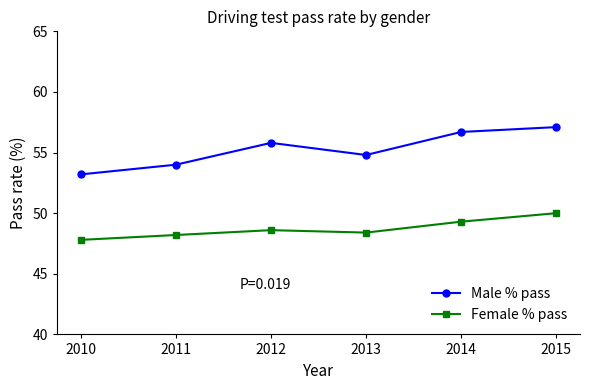

Reading right to left, list all the values displayed in this chart.

Male % pass: 2015=57.1	2014=56.7	2013=54.8	2012=55.8	2011=54.0	2010=53.2
Female % pass: 2015=50.0	2014=49.3	2013=48.4	2012=48.6	2011=48.2	2010=47.8